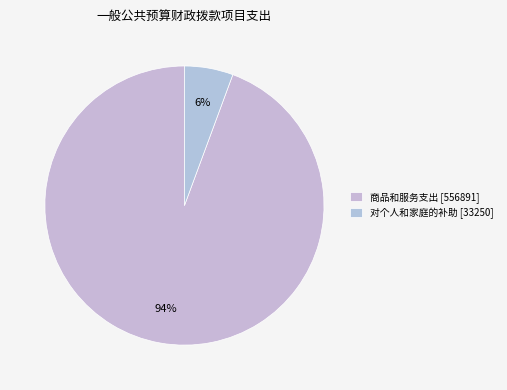

Count the number of slices in the pie.

2